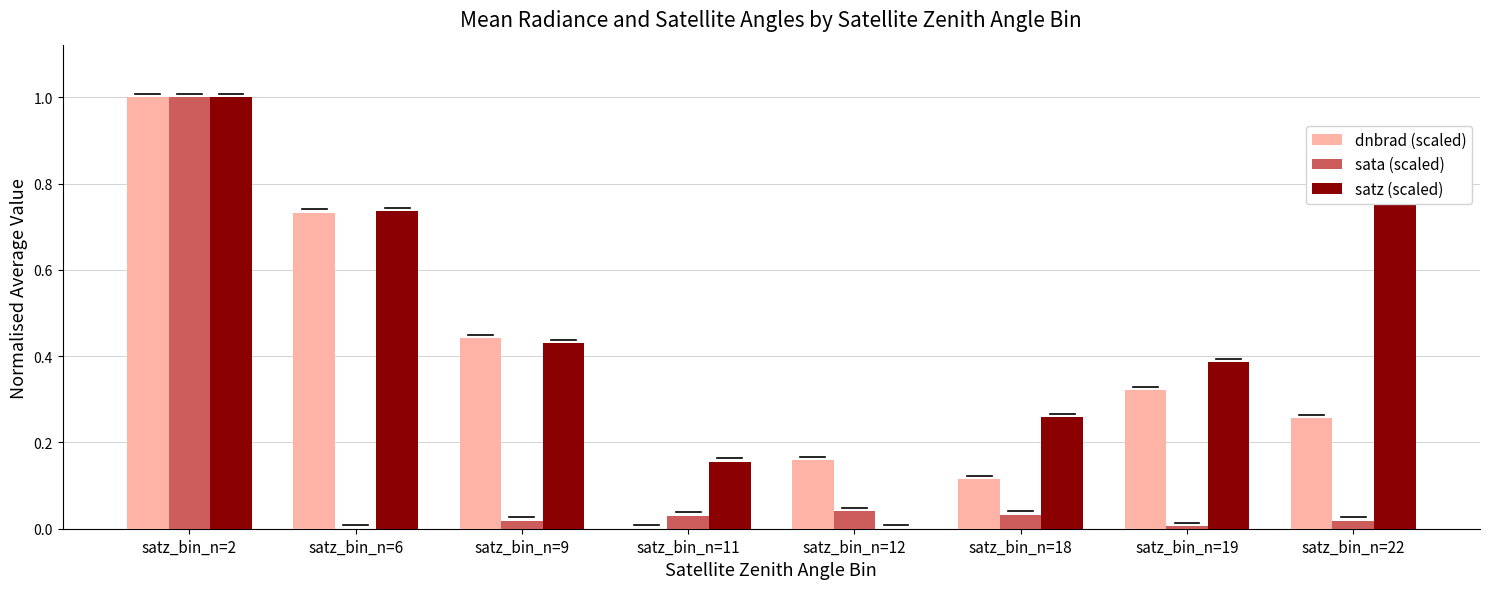

What is the sum of all dnbrad (scaled) values?

3.0